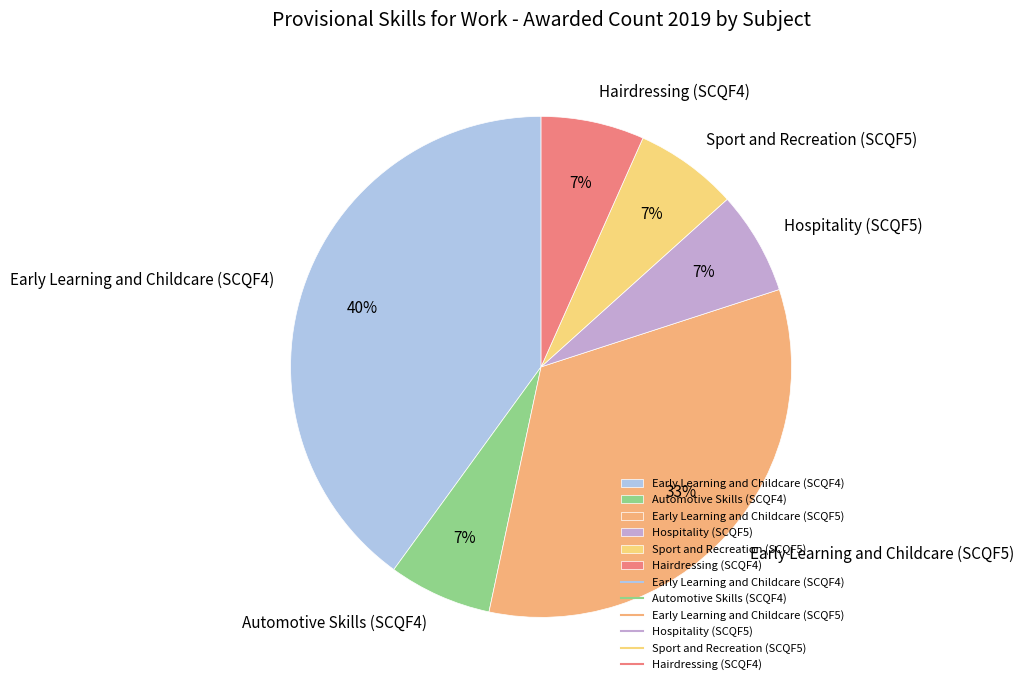

Which category has the biggest portion of the pie?

Early Learning and Childcare (SCQF4)